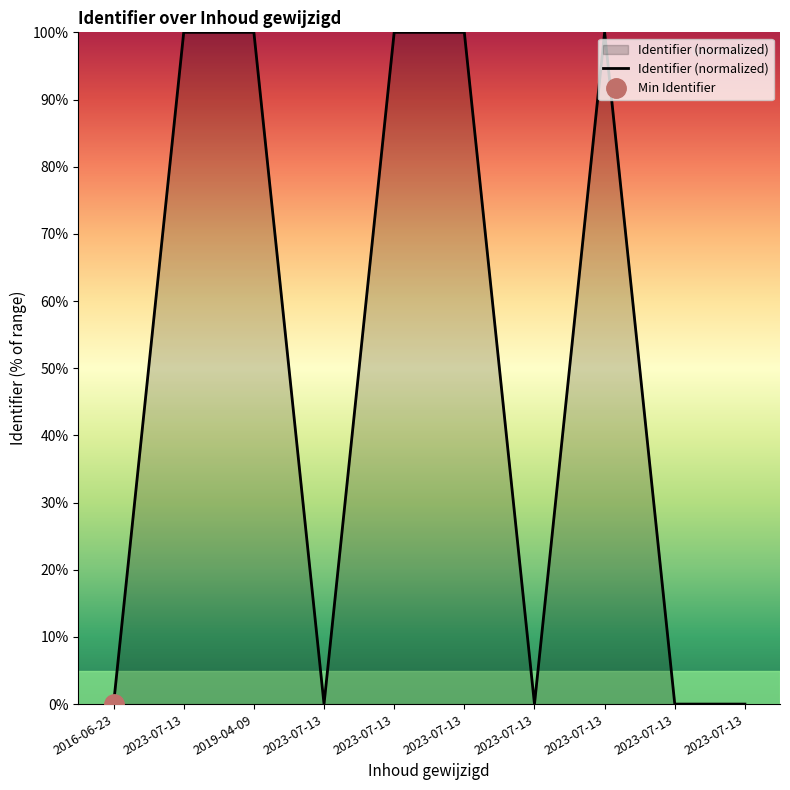

True or false: there are more than 1 points higher than both neighbors.

True